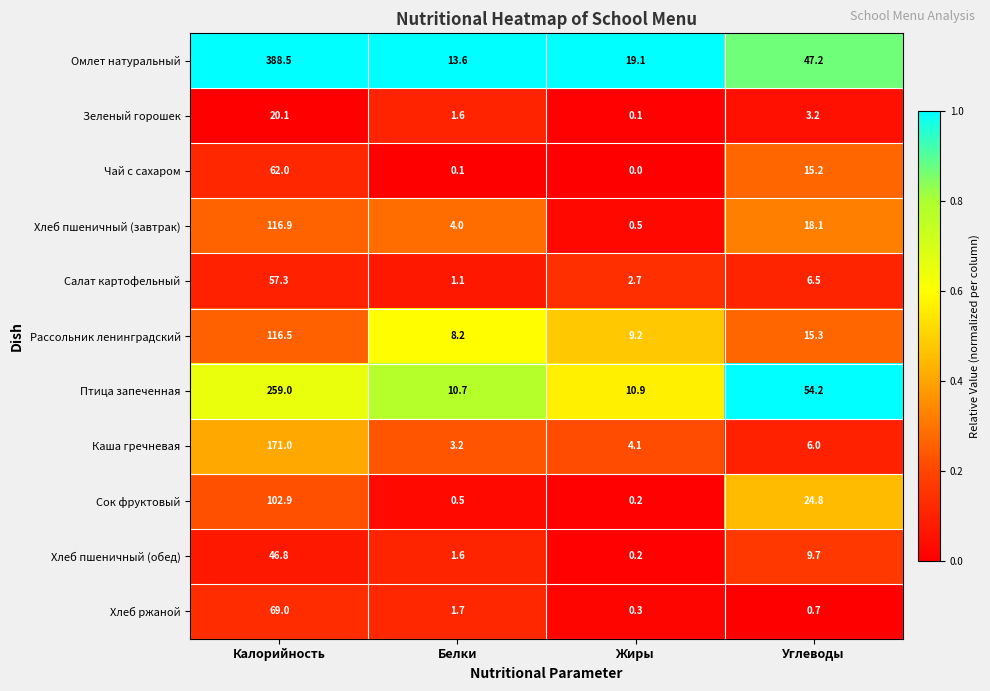

What is the approximate value of Хлеб пшеничный (обед) at Белки?

1.6